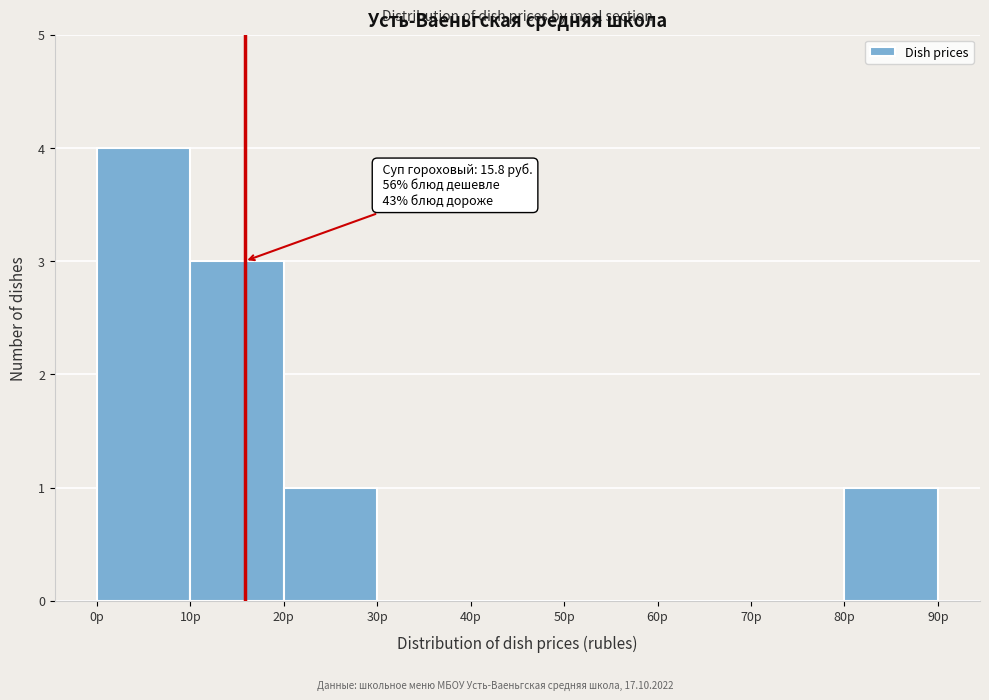

Which range on the x-axis has the tallest bar?

0 to 10